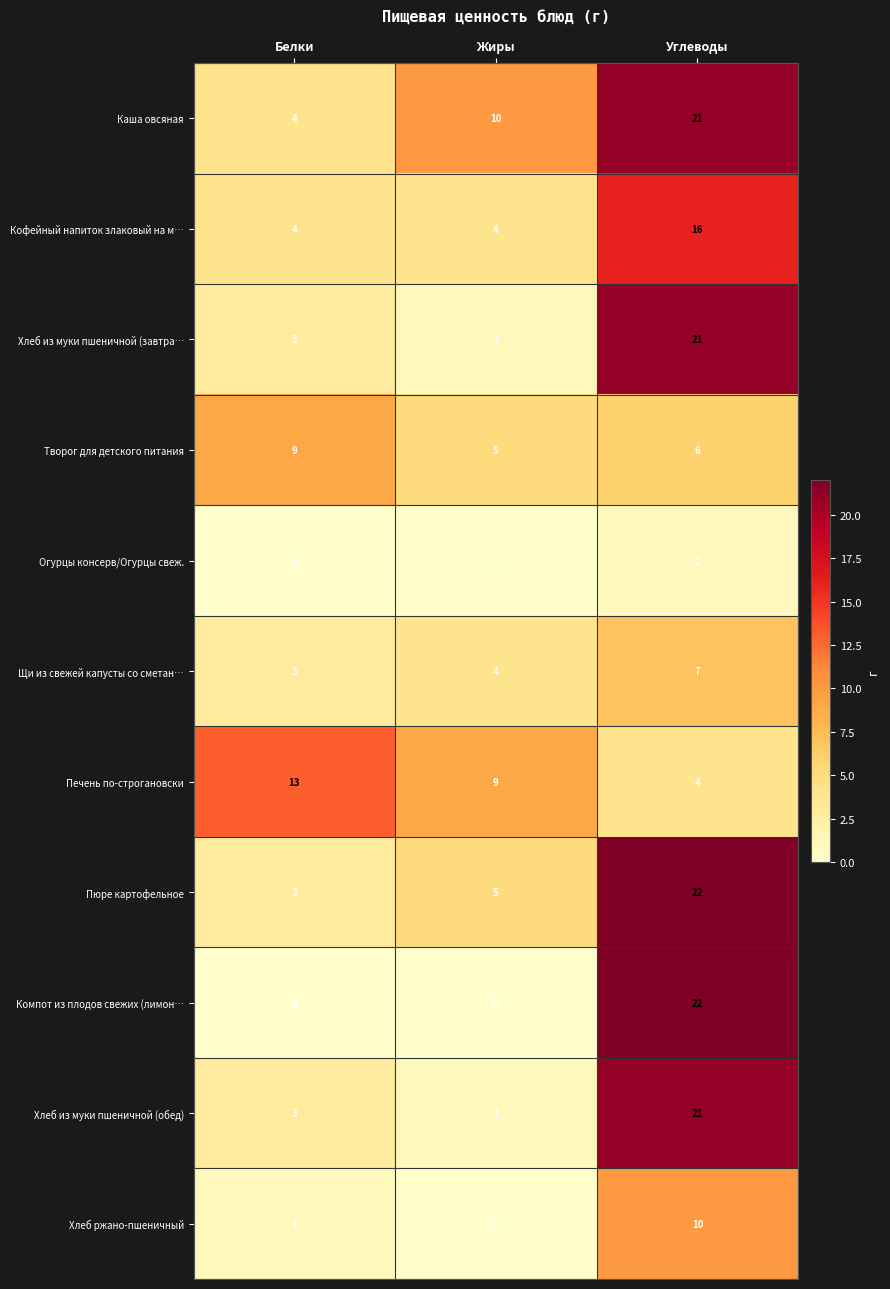

Rank the categories by Хлеб из муки пшеничной (обед) value from lowest to highest.

Жиры, Белки, Углеводы